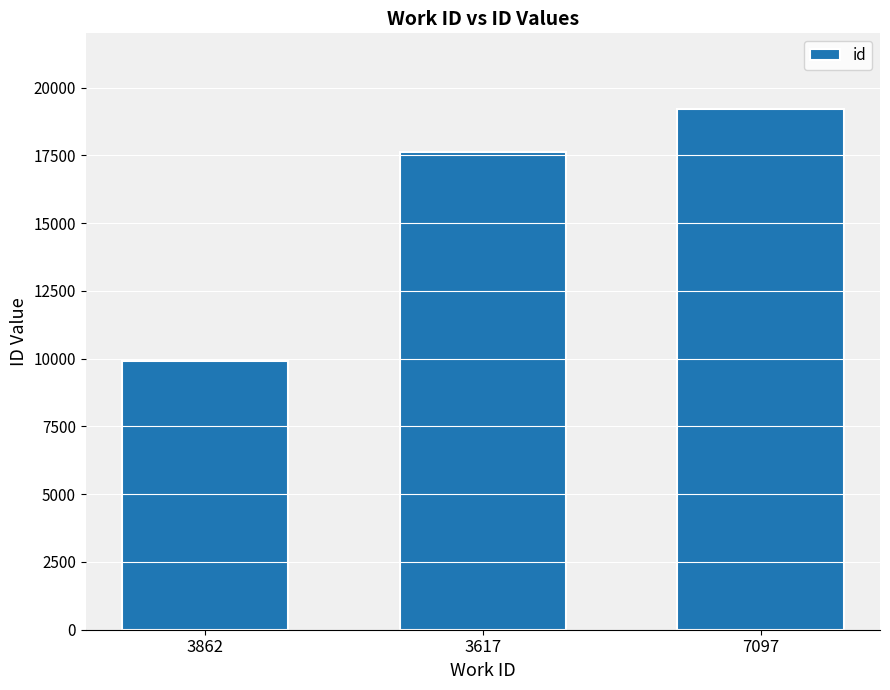

Where is the data nearest to the value 14554?

3617